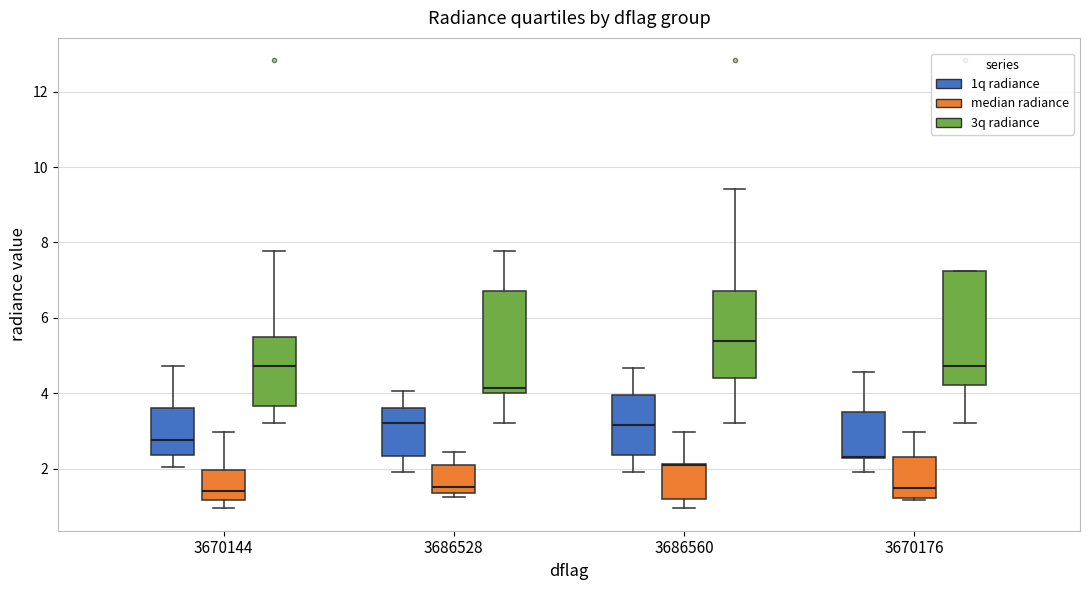

Where is the upper edge of the box for 3670144 (median radiance) on the y-axis? The values are not printed on the chart, so give them approximately, as read against the axis.

2.0